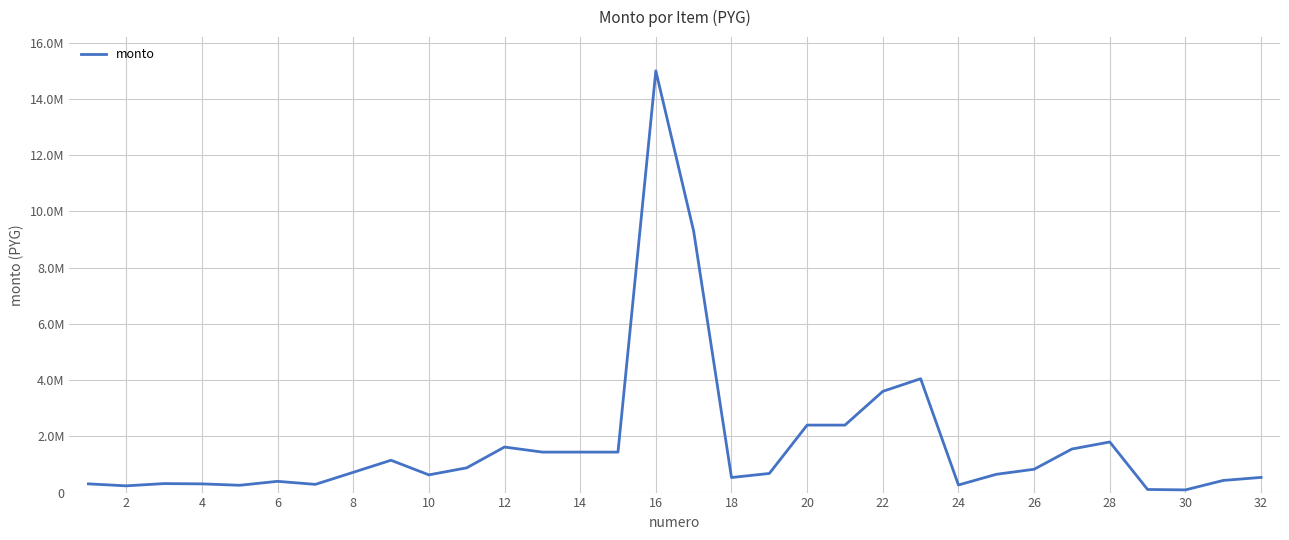

Is this an area chart (filled region under the line)?

No